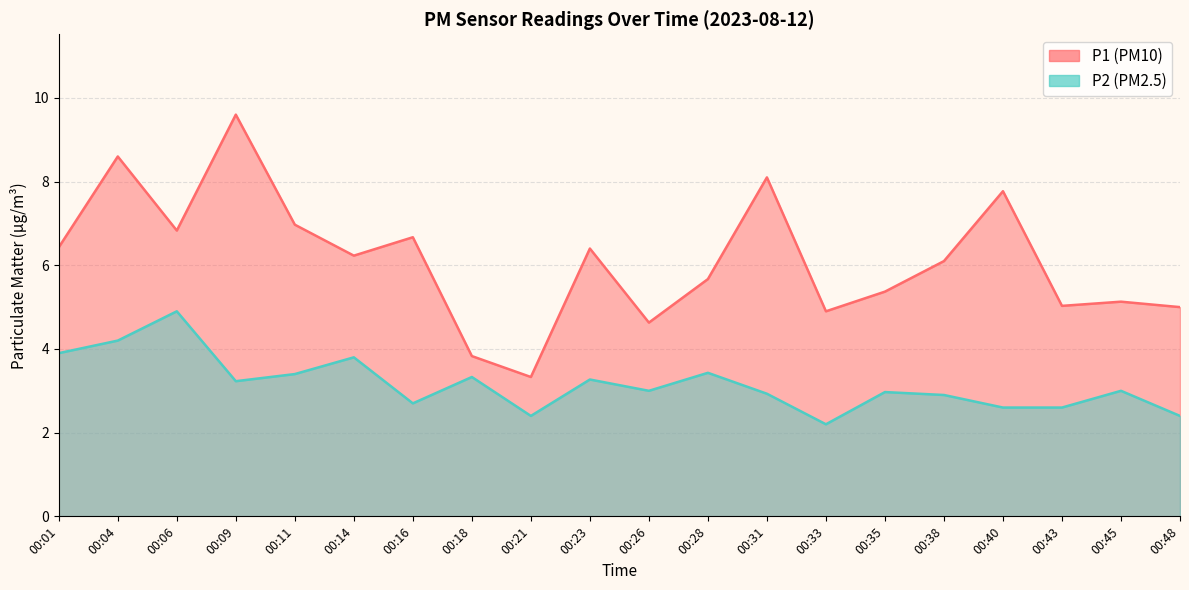

At how many categories does at least one series exceed 6?

11